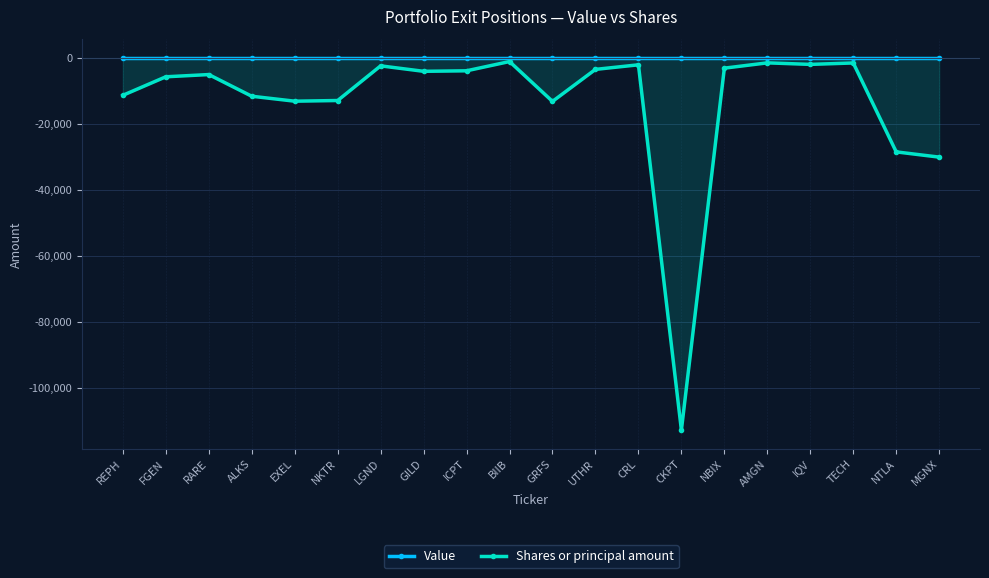

List the series in order of their peak value, highest first.

Value, Shares or principal amount